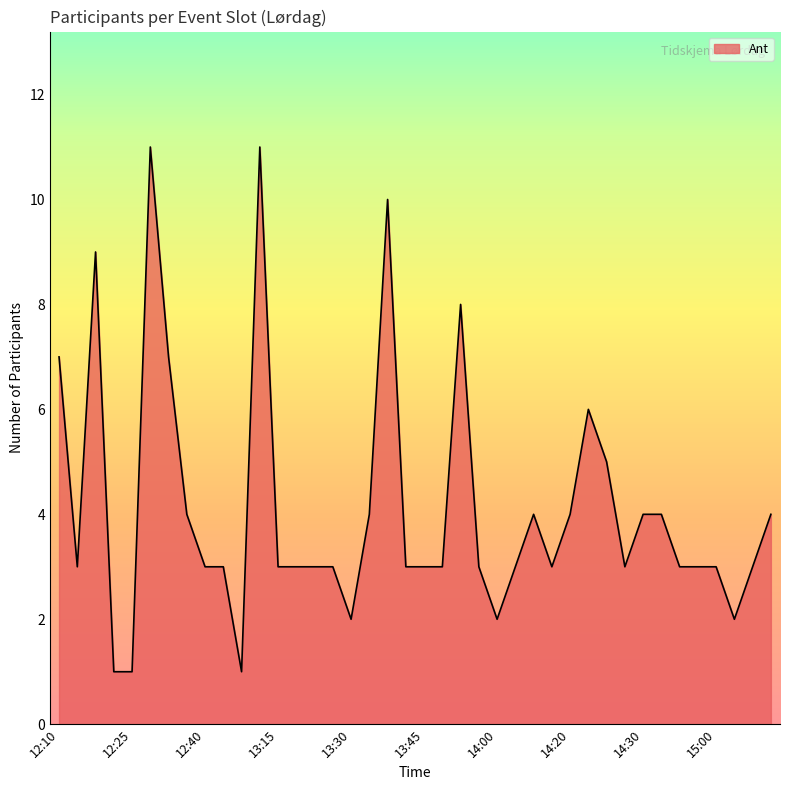

What is the difference between the maximum and minimum values?

10